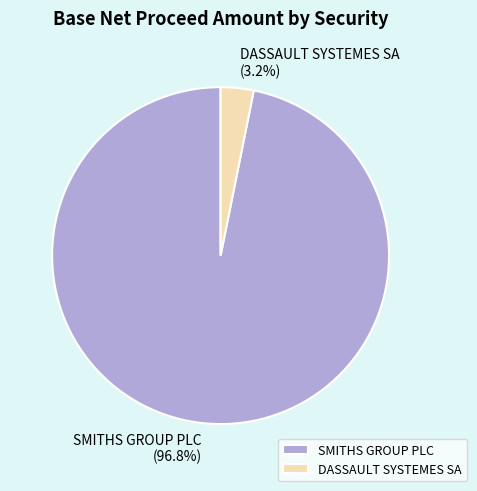

How many segments does this pie chart have?

2